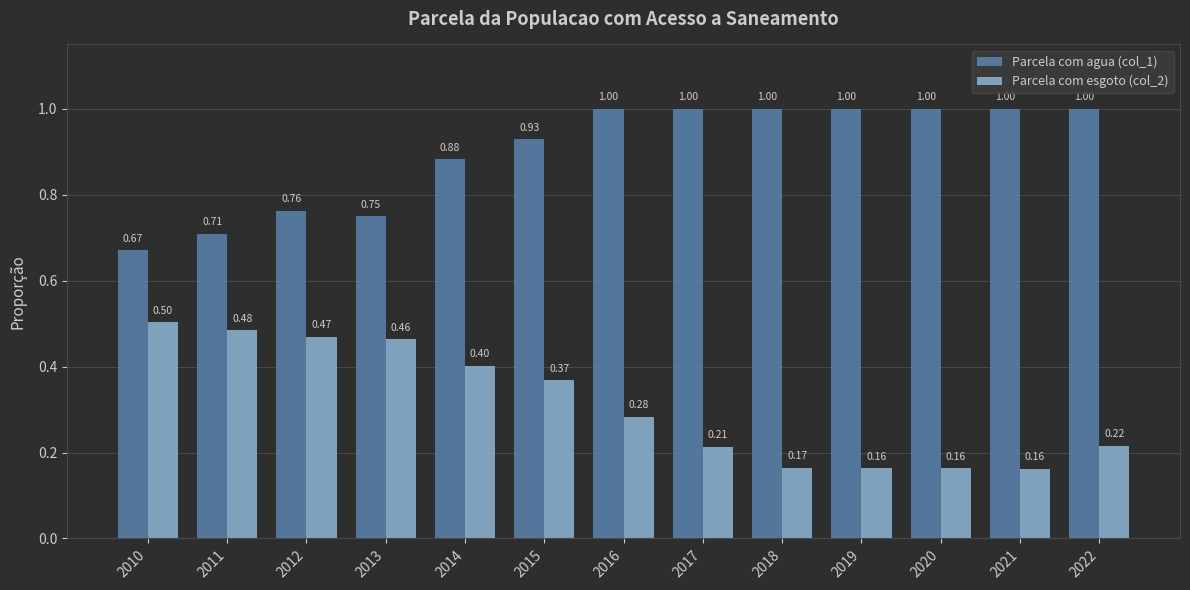

List the series in order of their peak value, lowest first.

Parcela com esgoto (col_2), Parcela com agua (col_1)